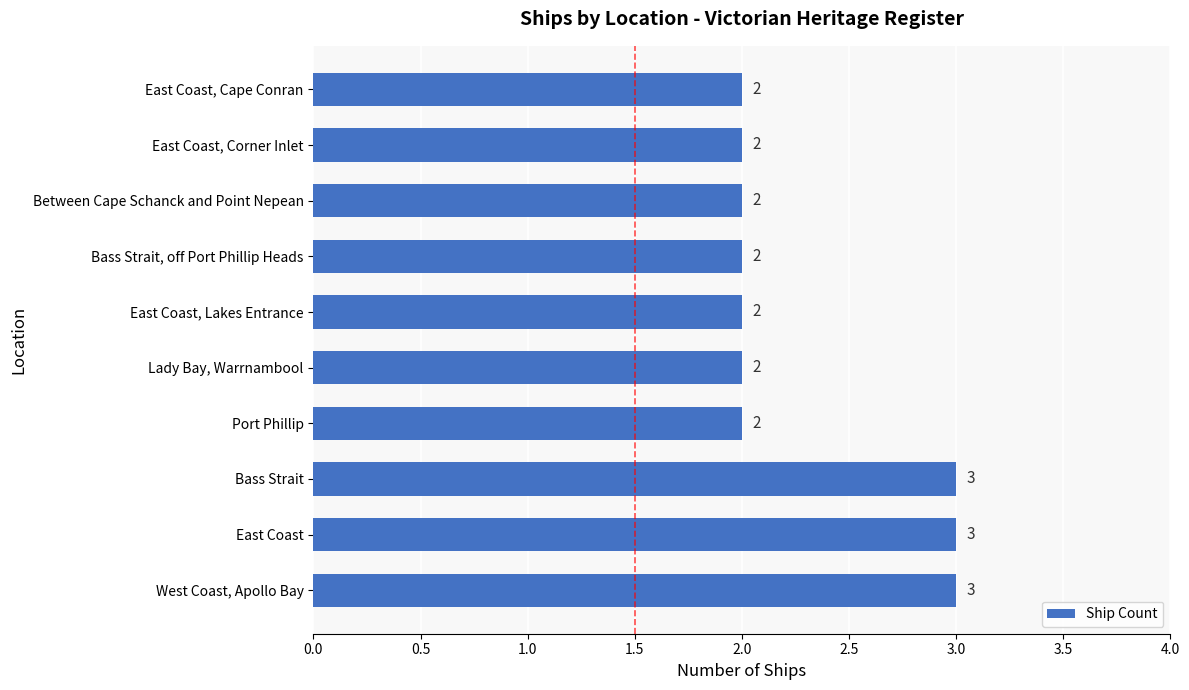

Are the bars horizontal?

Yes